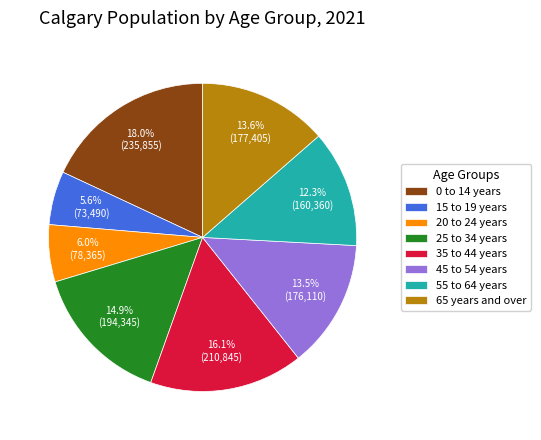

Which category has the biggest portion of the pie?

0 to 14 years